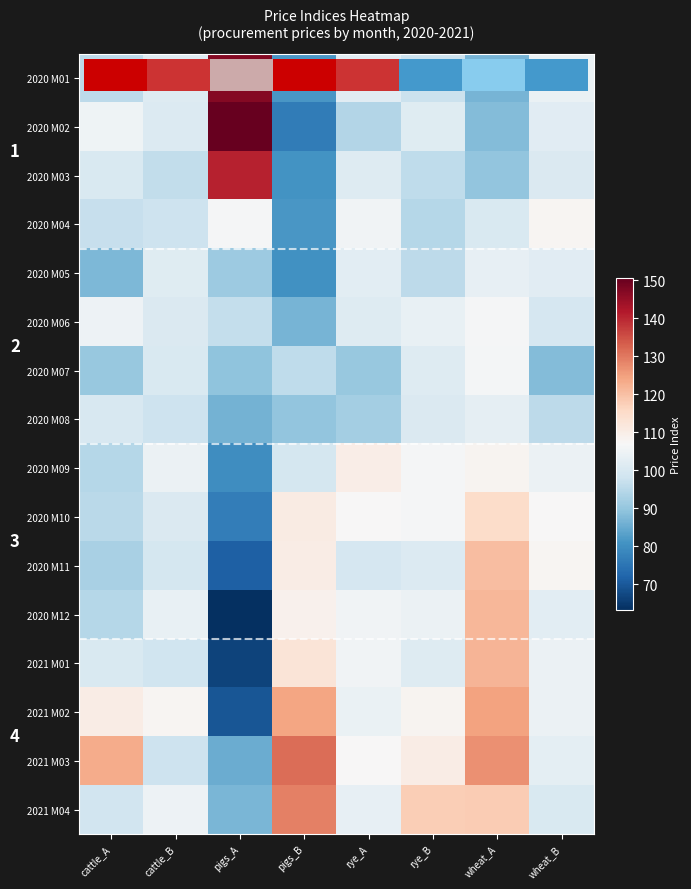

The value of 2020 M12 at cattle_B is 103.7. True or false?

True